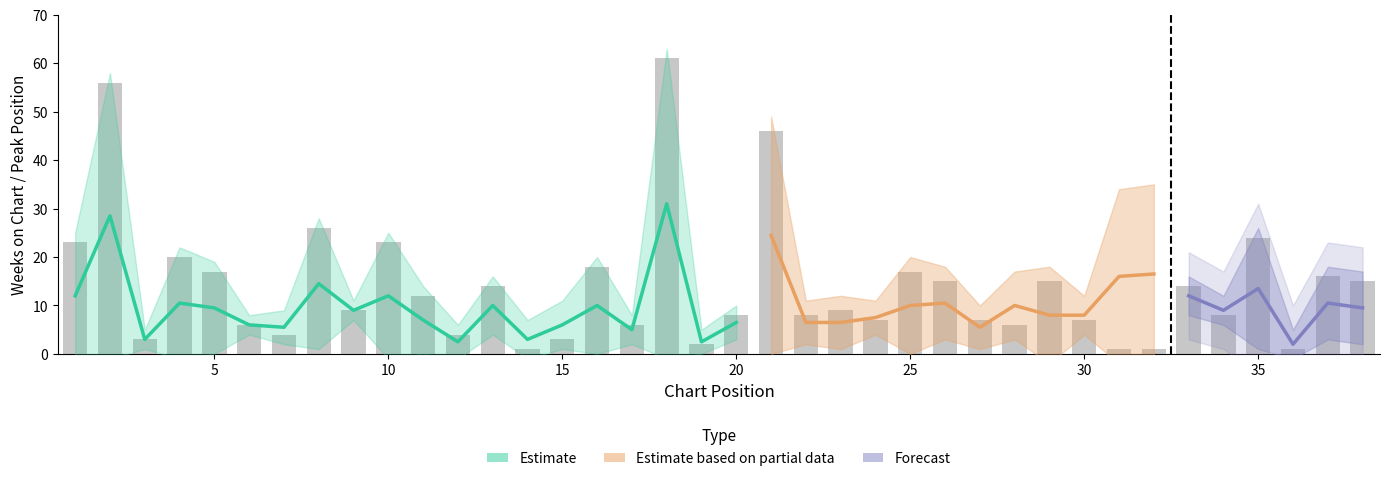

Reading left to right, transcribe all the data shown in this chart.

1=23	2=56	3=3	4=20	5=17	6=6	7=4	8=26	9=9	10=23	11=12	12=4	13=14	14=1	15=3	16=18	17=6	18=61	19=2	20=8	21=46	22=8	23=9	24=7	25=17	26=15	27=7	28=6	29=15	30=7	31=1	32=1	33=14	34=8	35=24	36=1	37=16	38=15